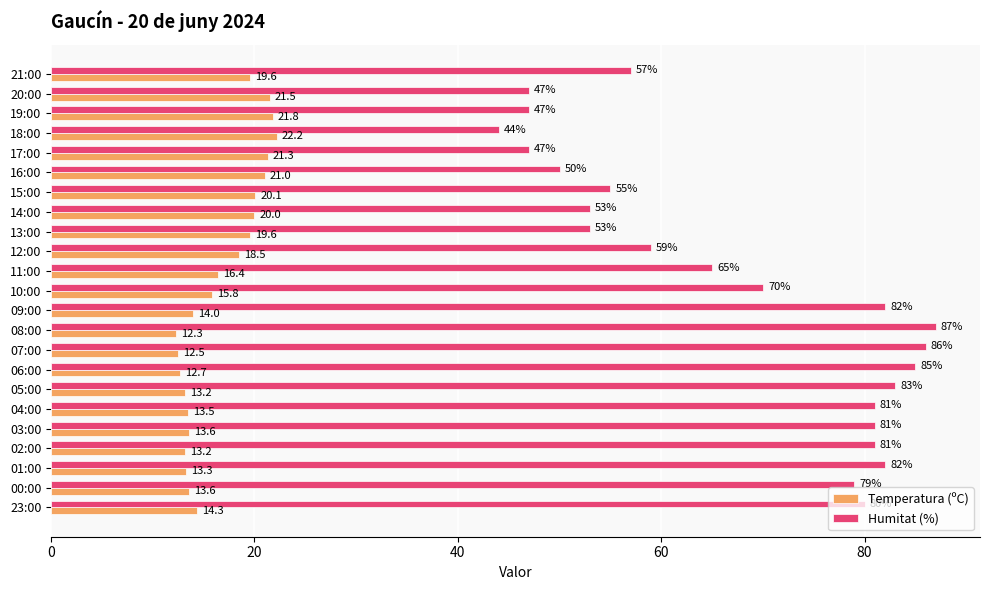

What is the sum of the Humitat (%) values at 01:00 and 02:00?

163.0